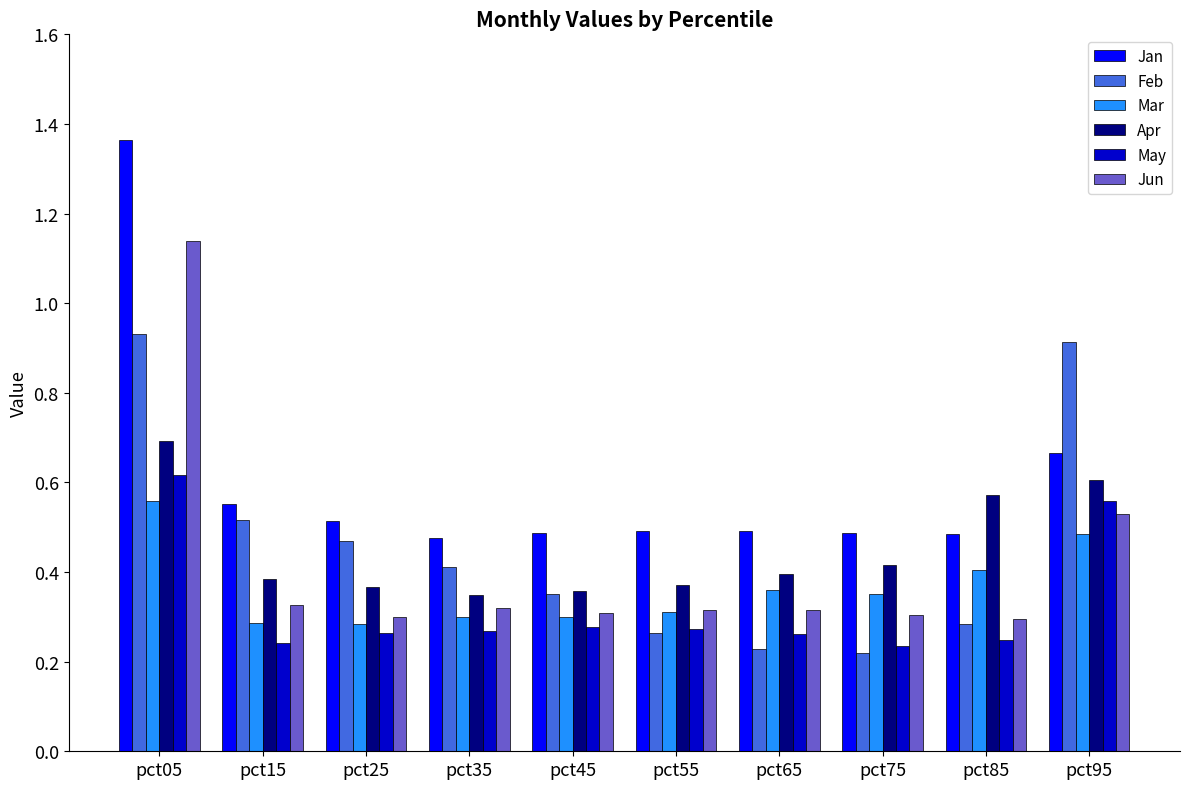

What is the total value across all series at pct95?

3.8